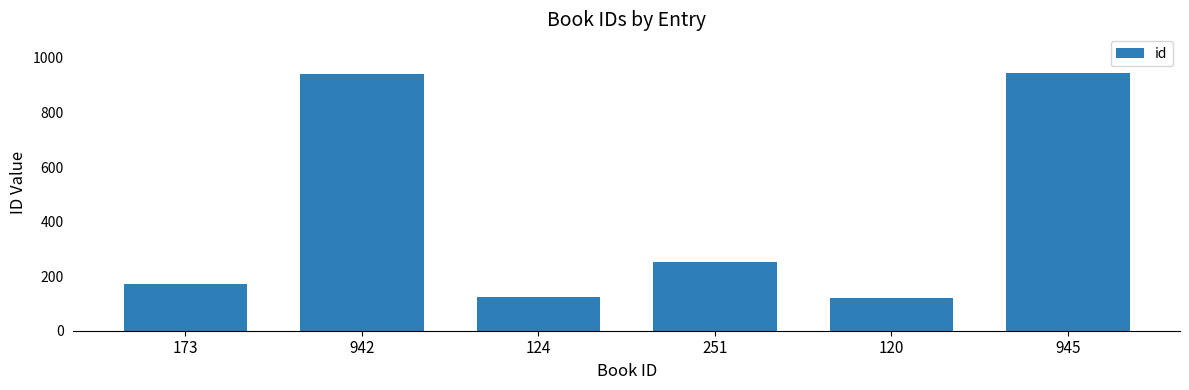

What is the change in value from 173 to 120?

-53